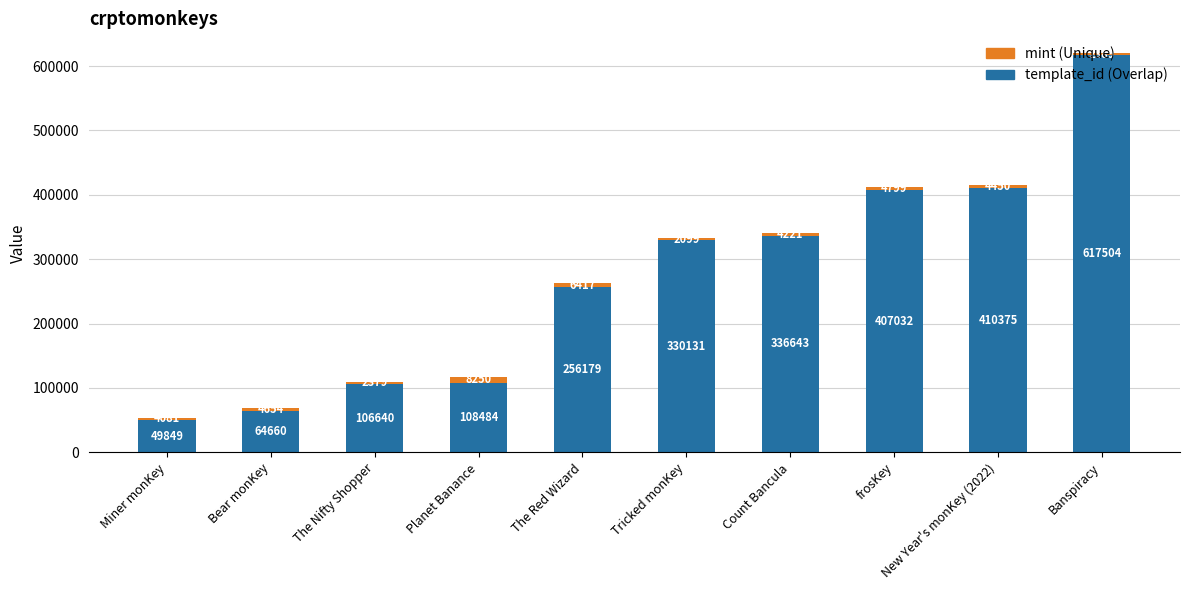

At which category is the sum across all series the highest?

Banspiracy